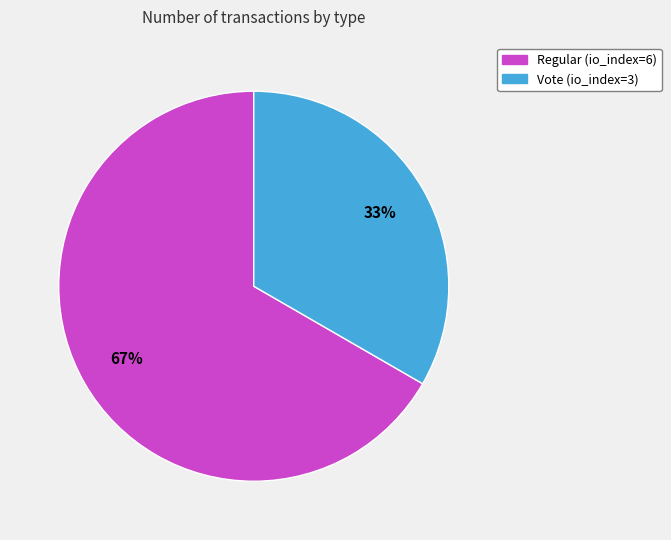

What is the largest slice in the pie chart?

Regular (io_index=6)